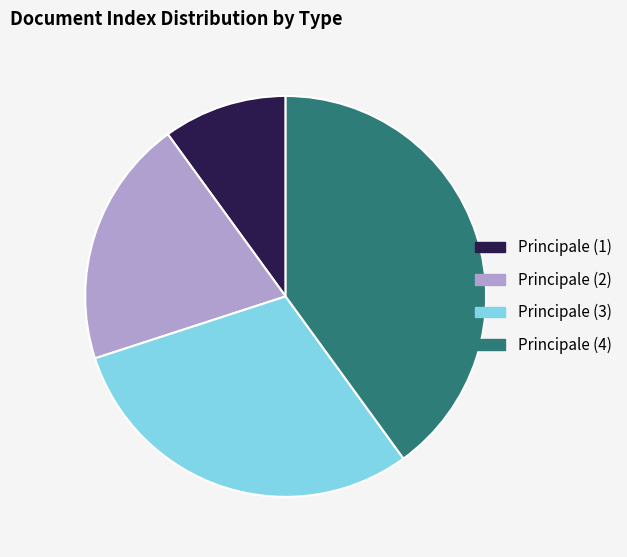

Is Principale (1) the majority of the pie?

No